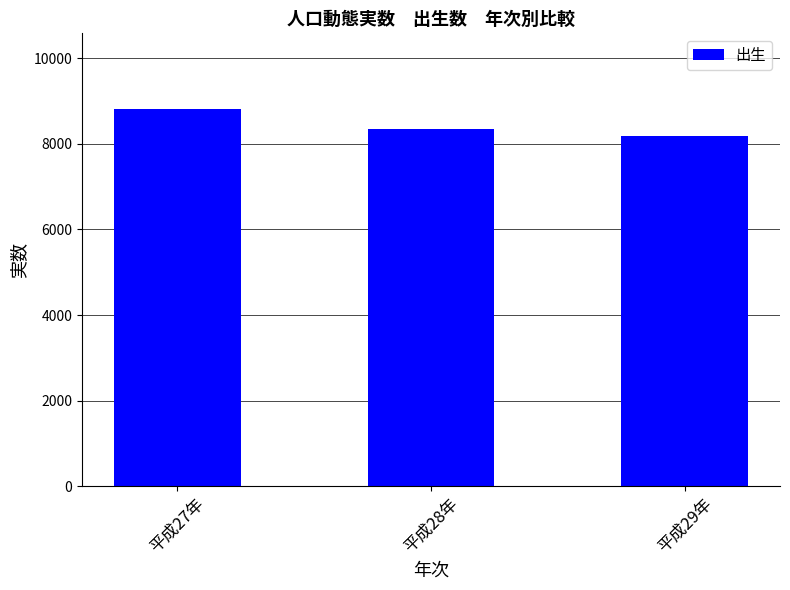

Approximately how many times larger is the value at 平成29年 compared to 平成28年?

1.0